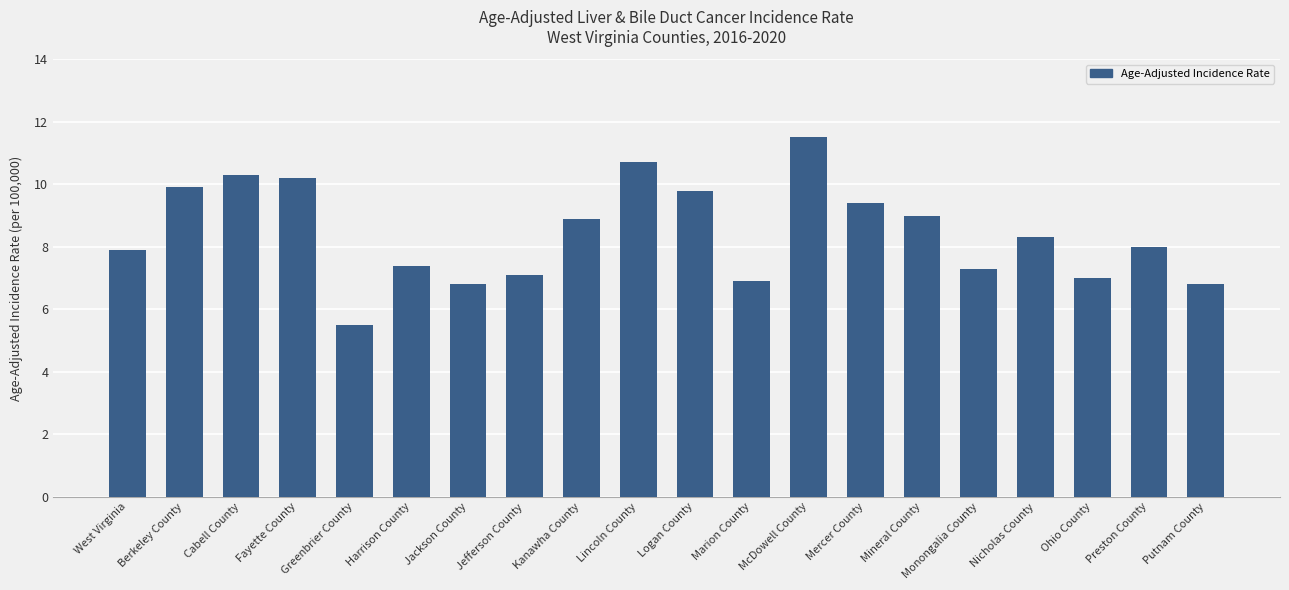

Does the chart contain stacked bars?

No